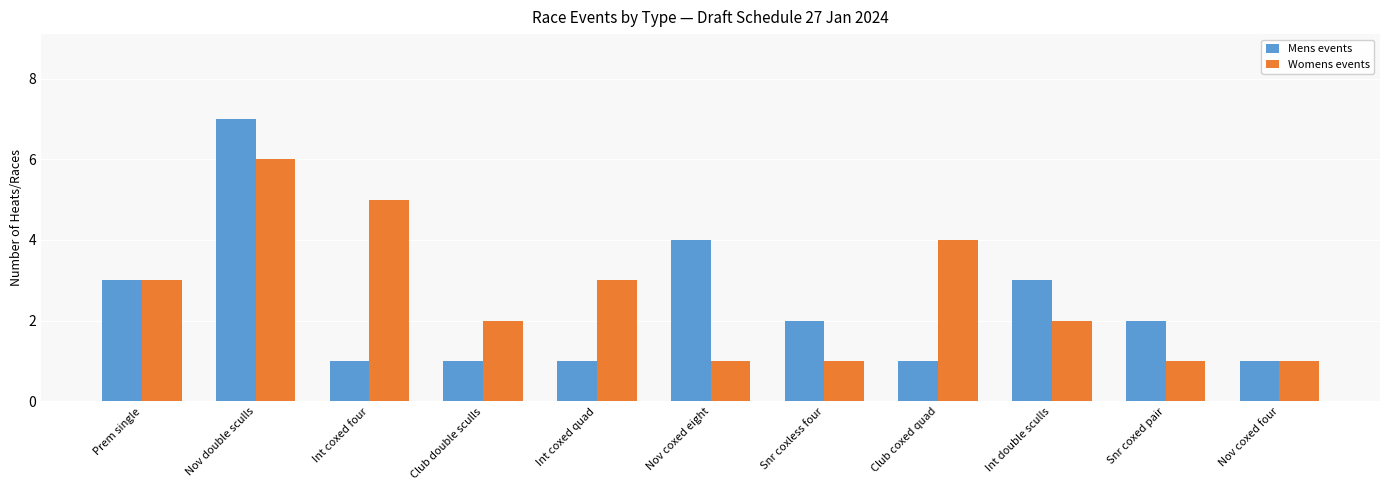

At which label does Womens events reach its peak?

Nov double sculls